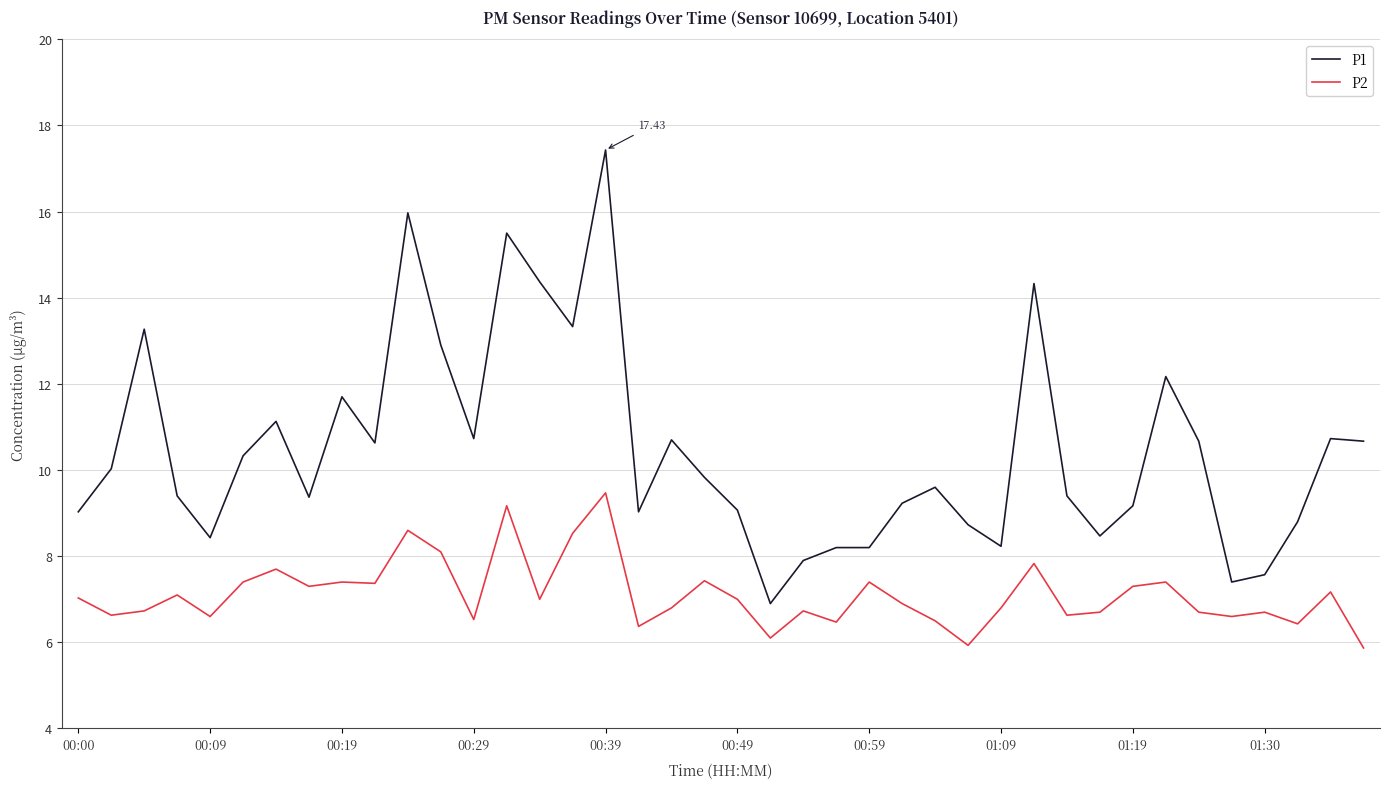

What is the difference between the maximum and minimum values in the P1 series?

10.5